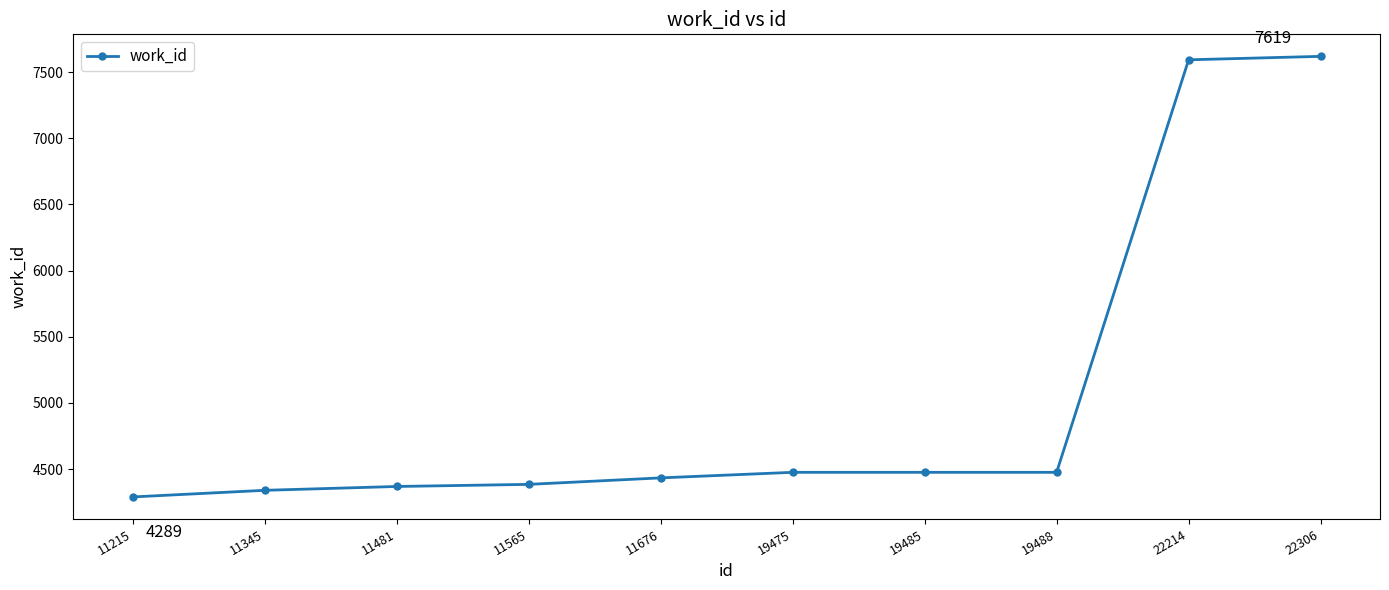

What is the sum of the values at 11215 and 11481?

8657